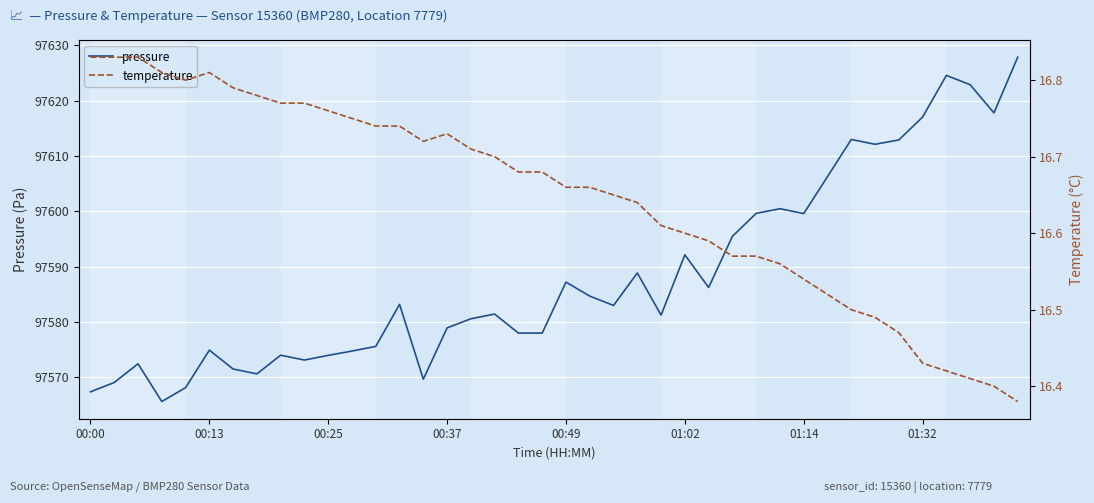

The value of pressure at 00:25 is 63178.0. True or false?

False